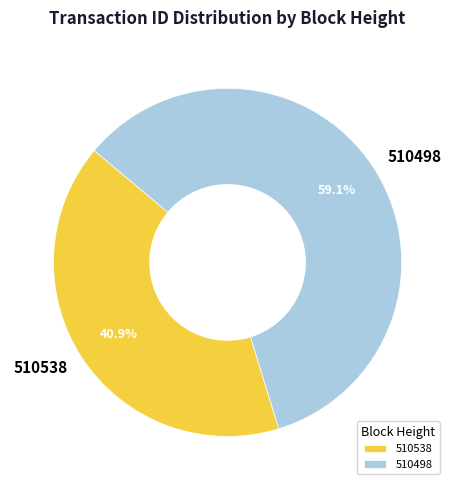

True or false: 510538 accounts for 53% of the total.

False